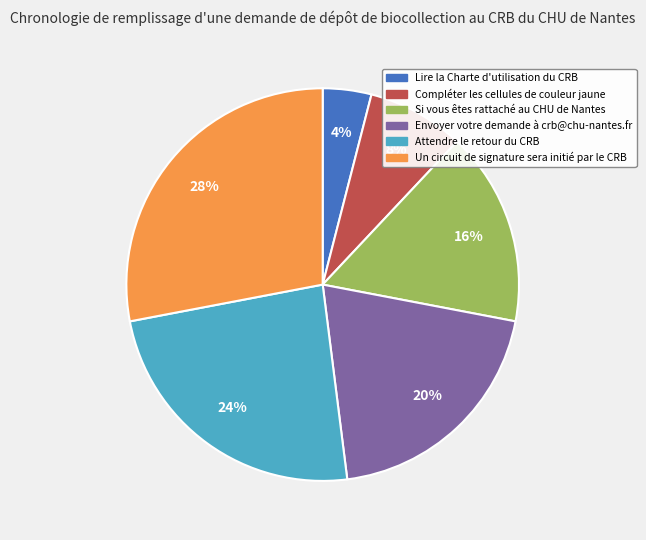

What is the smallest slice in the pie chart?

Lire la Charte d'utilisation du CRB